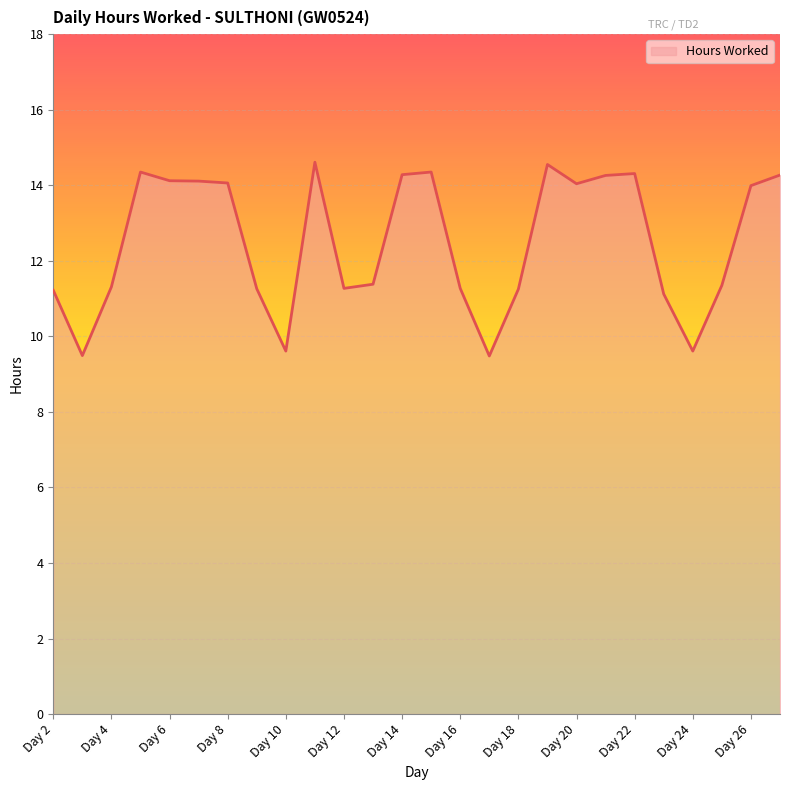

What is the minimum value shown in the chart?

9.5